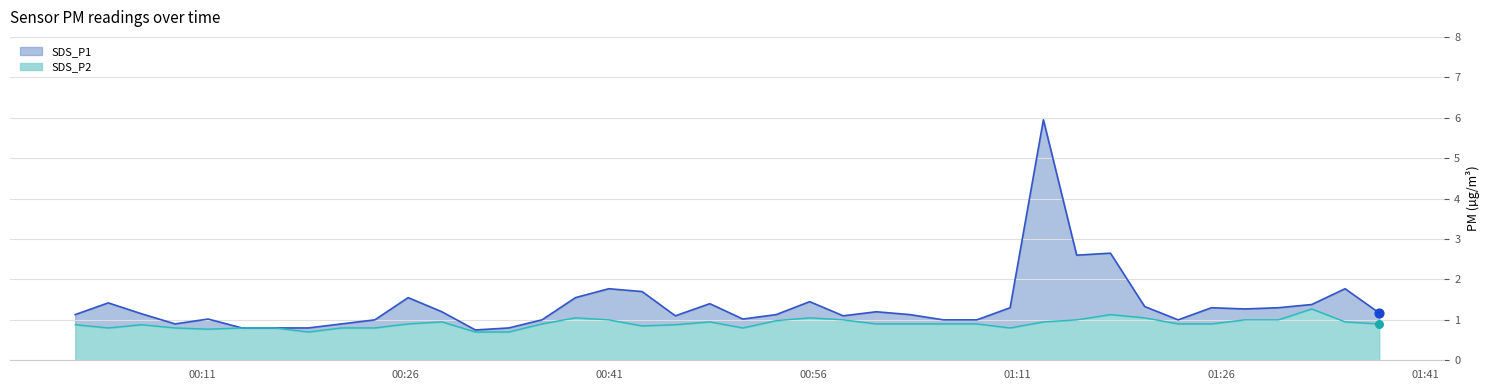

At how many categories does at least one series exceed 3?

1